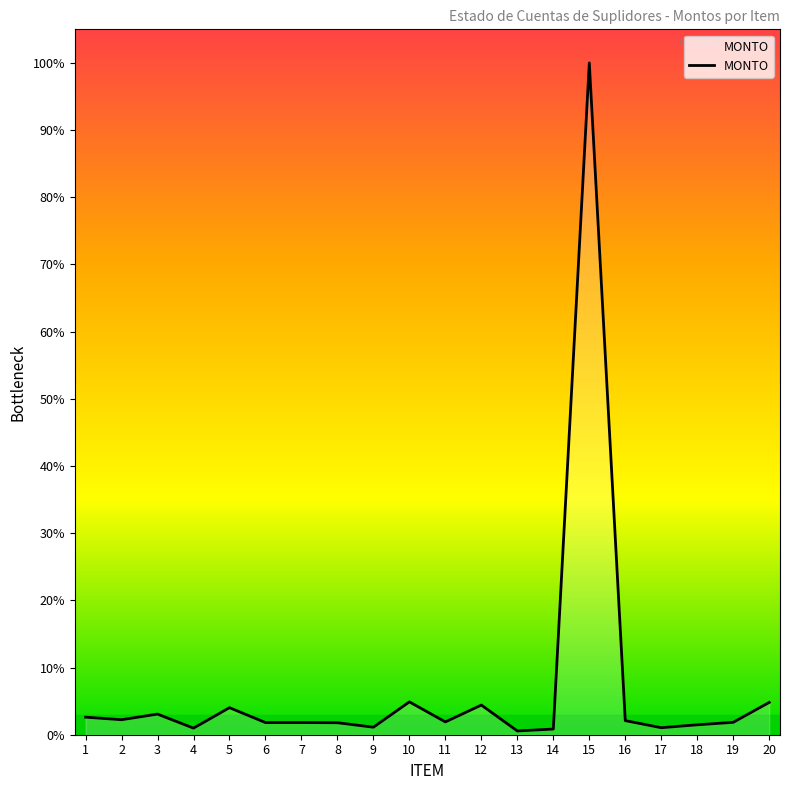

Is this an area chart (filled region under the line)?

No